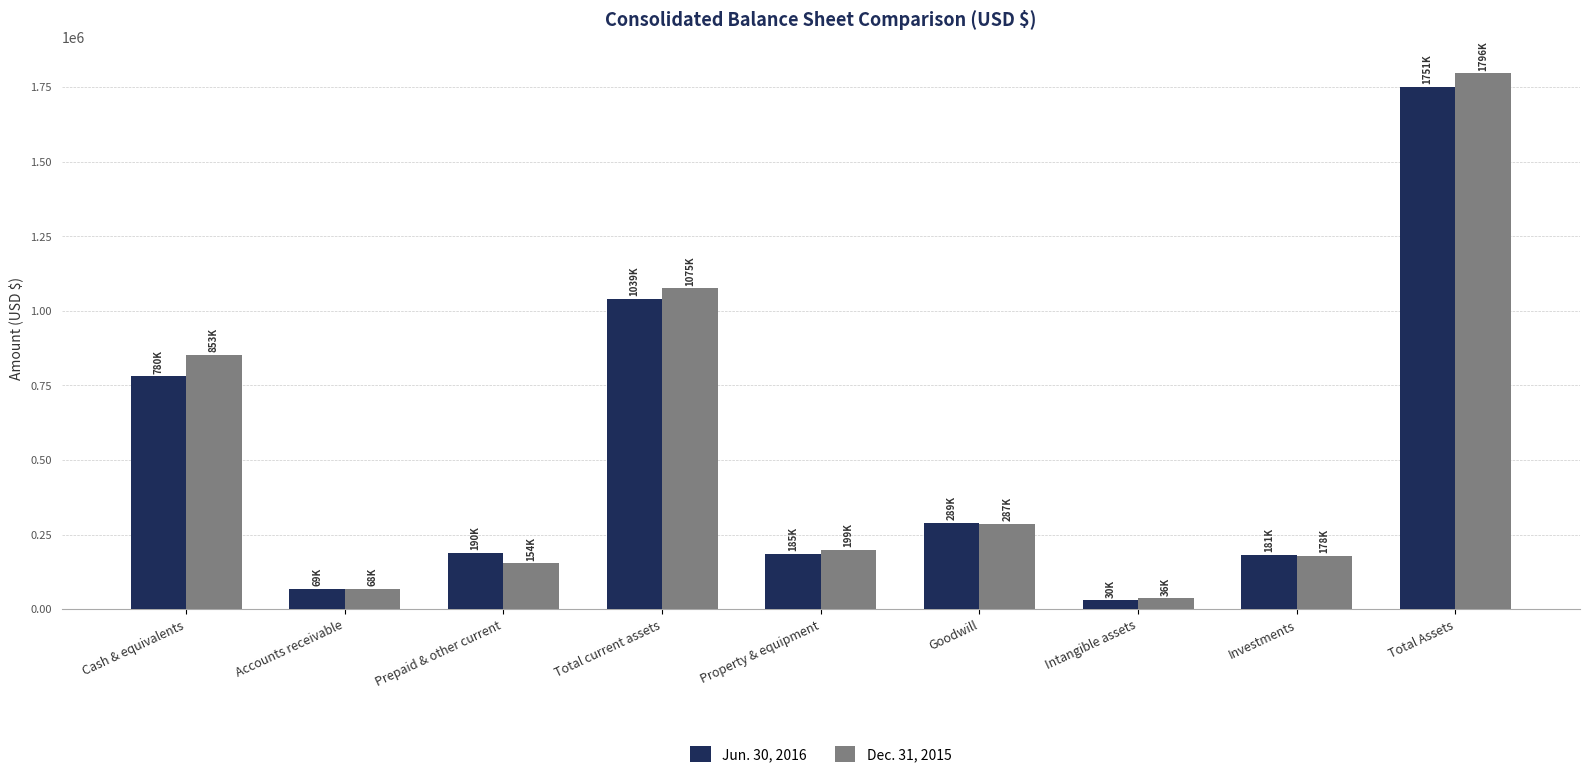

What is the maximum value shown in the chart?

1796264